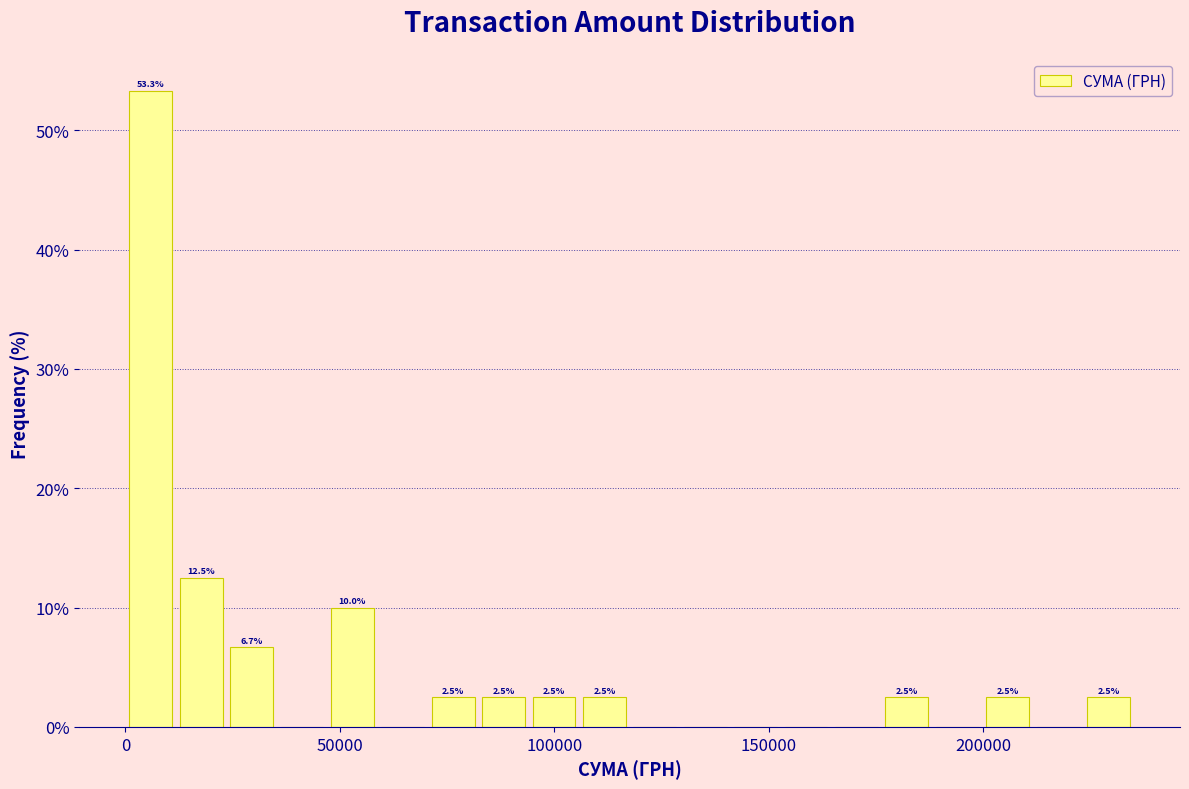

Around what value on the x-axis is the tallest bar? Give the approximate position of its centre, as read against the axis.

5000